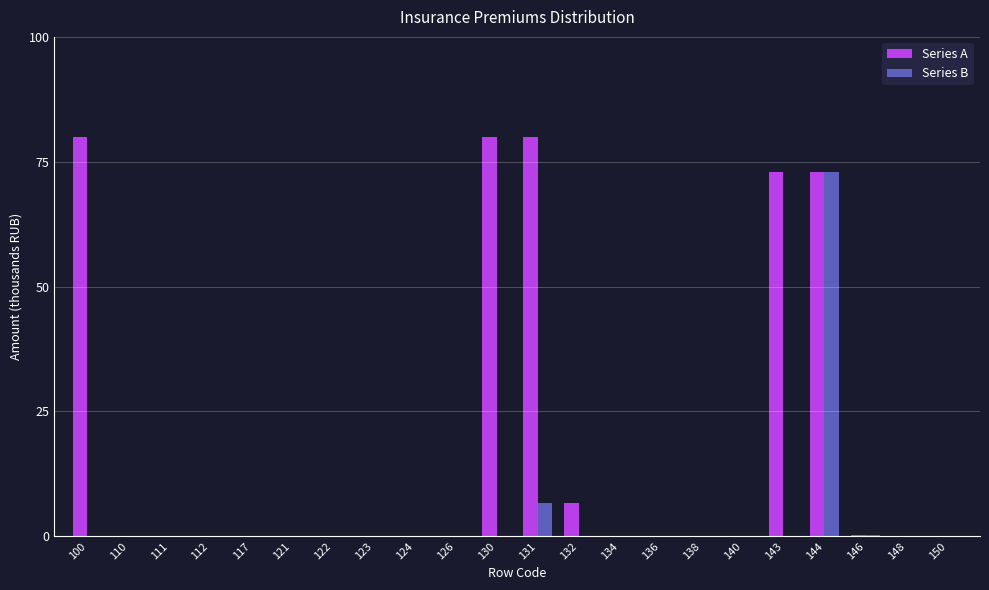

What is the sum of all Series A values?

392.9